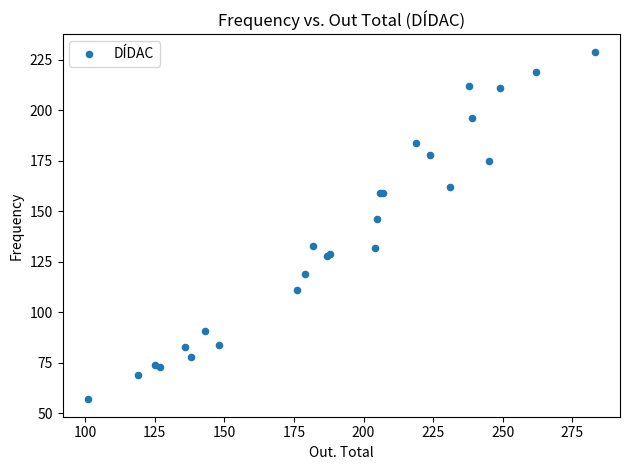

What Y value in the scatter plot is closest to 143?

146